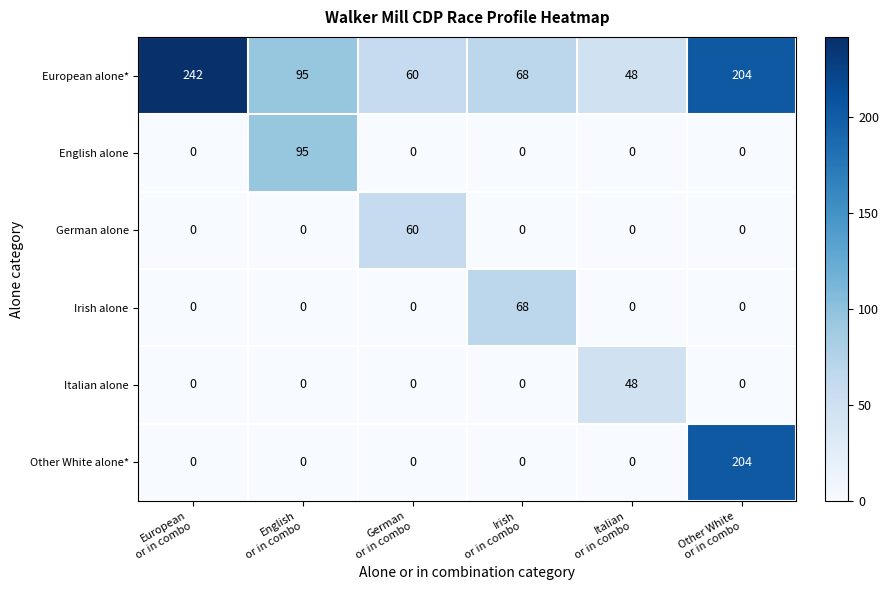

What is the difference between the highest and lowest values at Italian
or in combo?

48